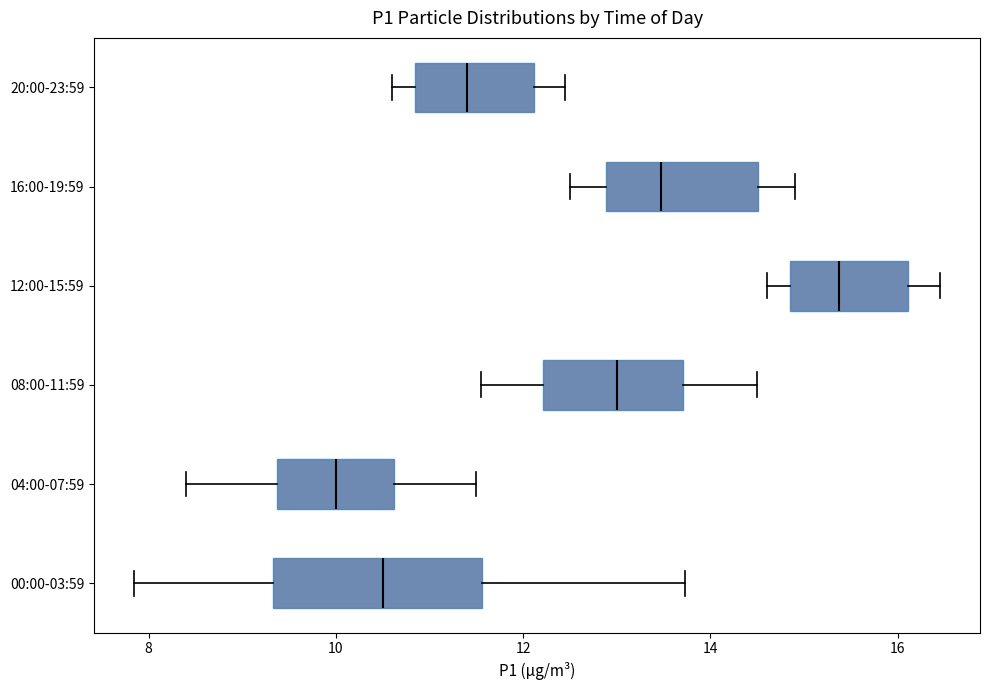

Which box is the widest, from its left edge to its right edge?

00:00-03:59